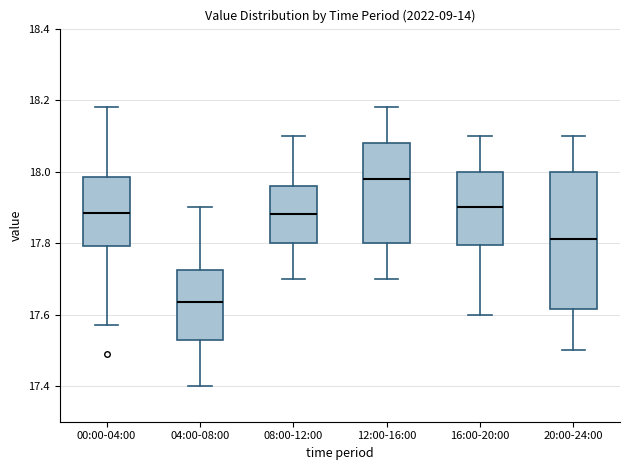

Which box has the highest median line?

12:00-16:00